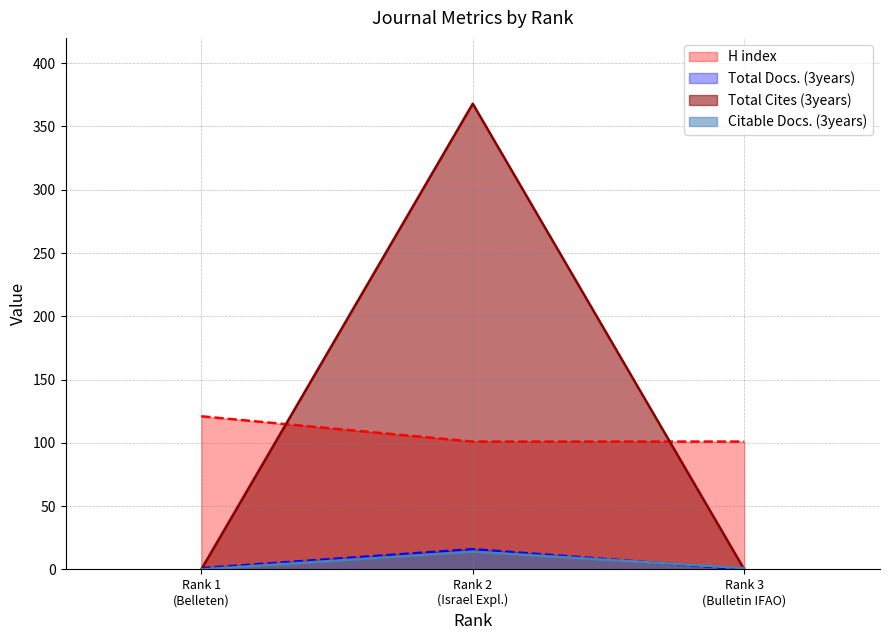

Which series has the widest spread of values?

Total Cites (3years)